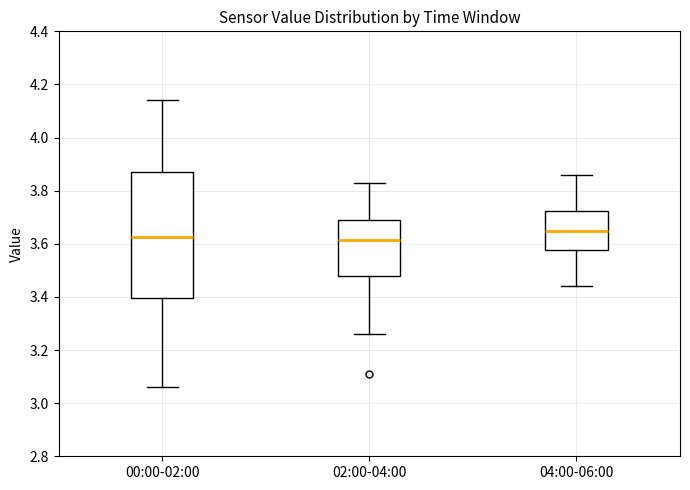

Reading left to right, transcribe this box plot: for each box, give where its median line is, the range the box spans, and where its two whiskers end, as read against the y-axis. The values are not printed on the chart, so give them approximately, as read against the axis.

00:00-02:00: median 3.62, box 3.40 to 3.88, whiskers 3.06 to 4.14
02:00-04:00: median 3.62, box 3.48 to 3.70, whiskers 3.26 to 3.84
04:00-06:00: median 3.66, box 3.58 to 3.72, whiskers 3.44 to 3.86